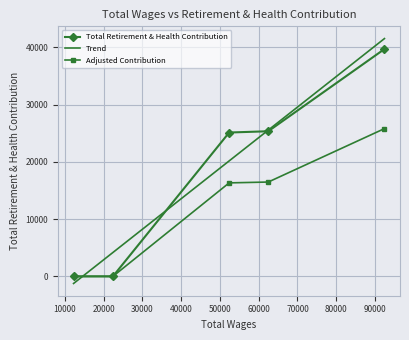

What is the difference between the maximum and minimum values in the Total Retirement & Health Contribution series?

39693.0